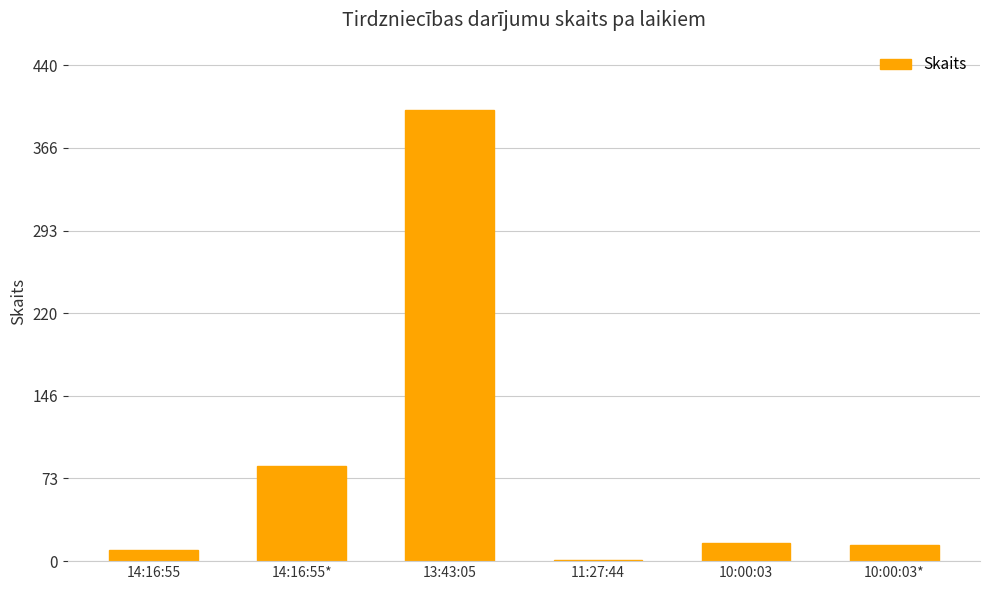

What is the change in value from 14:16:55* to 10:00:03*?

-70